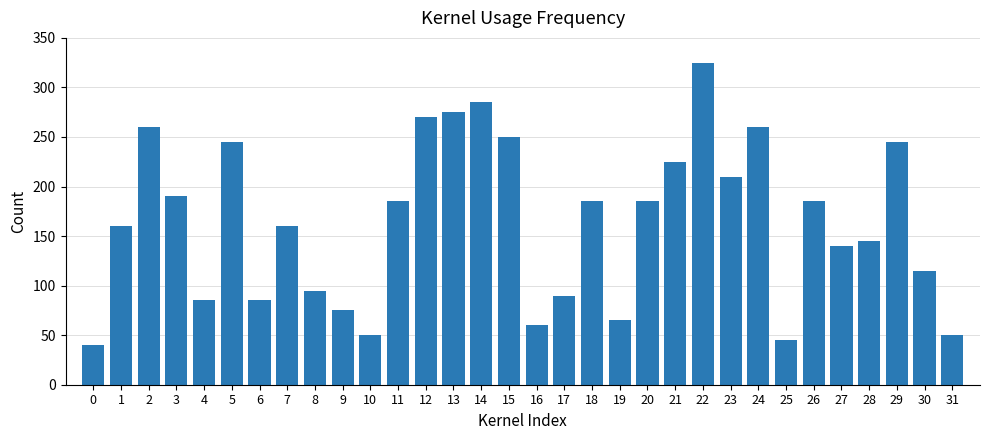

How many values are below 185?

16